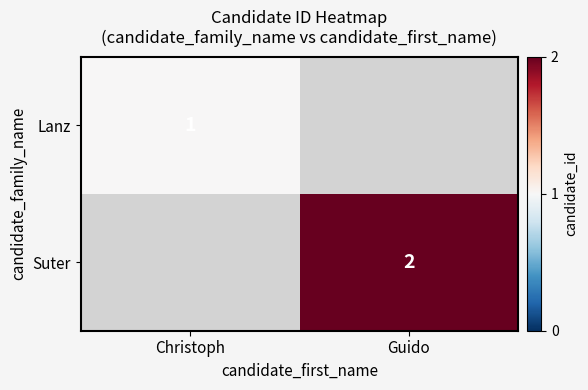

The Suter series shows 2 at Guido. True or false?

True